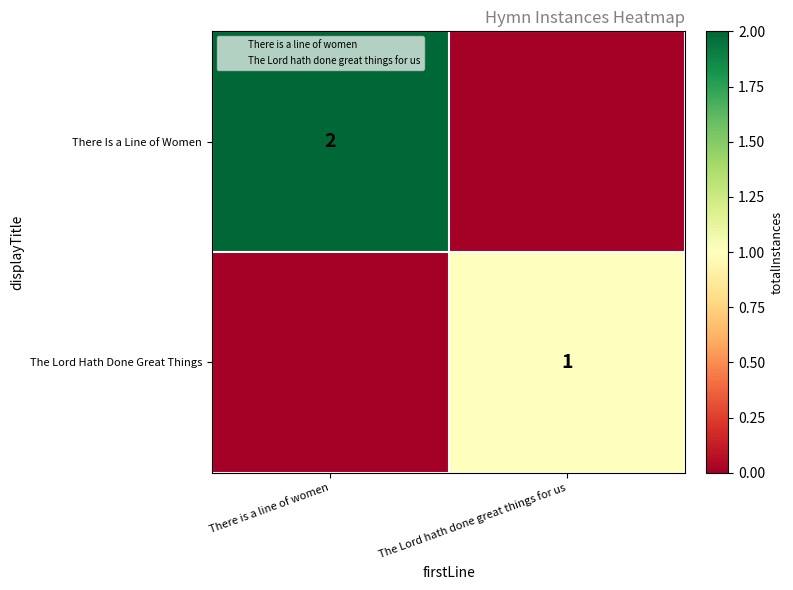

How many data points in The Lord Hath Done Great Things are less than 1?

1